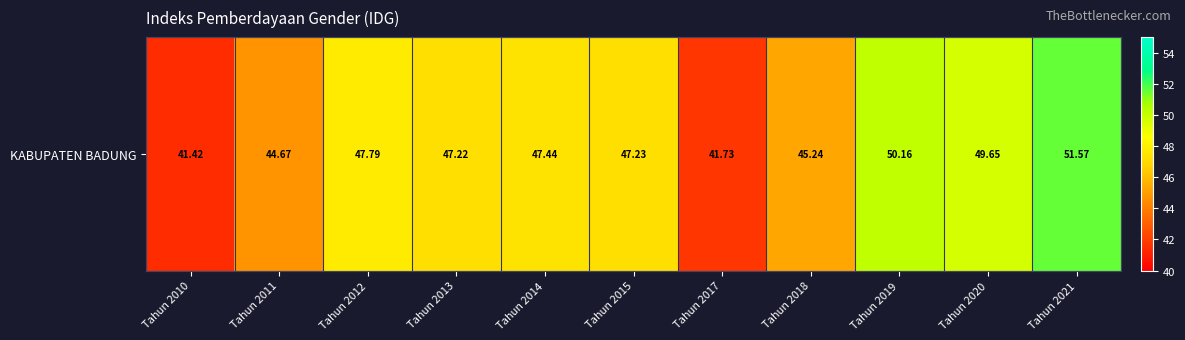

What is the difference between the values at Tahun 2011 and Tahun 2021?

6.9